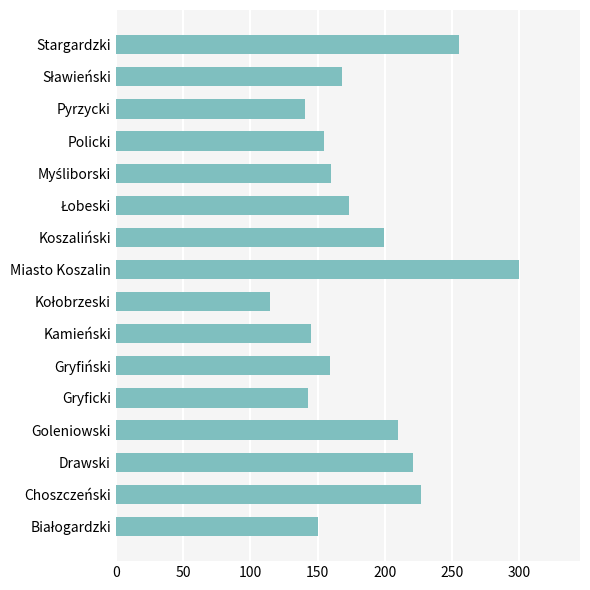

What is the change in value from Goleniowski to Gryfiński?

-51